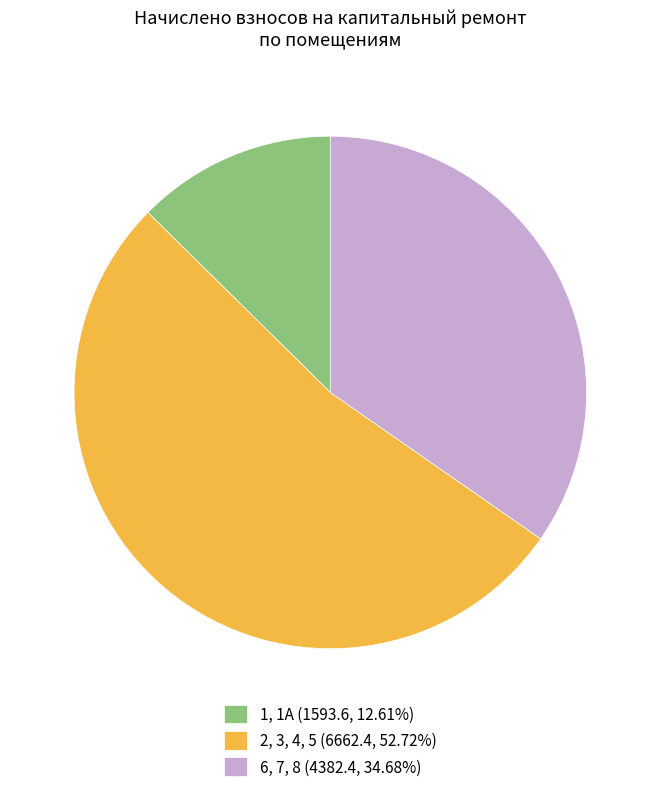

Combined, do 2, 3, 4, 5 (6662.4, 52.72%) and 6, 7, 8 (4382.4, 34.68%) account for over 50%?

Yes